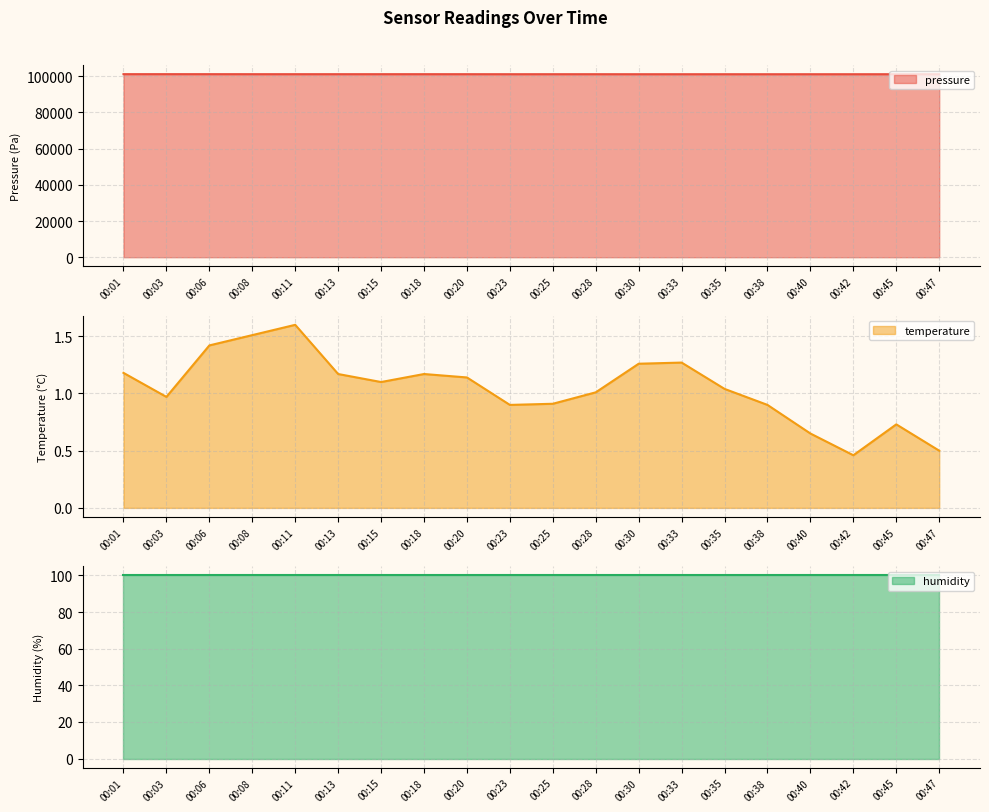

The value of pressure at 00:23 is 162787.2. True or false?

False